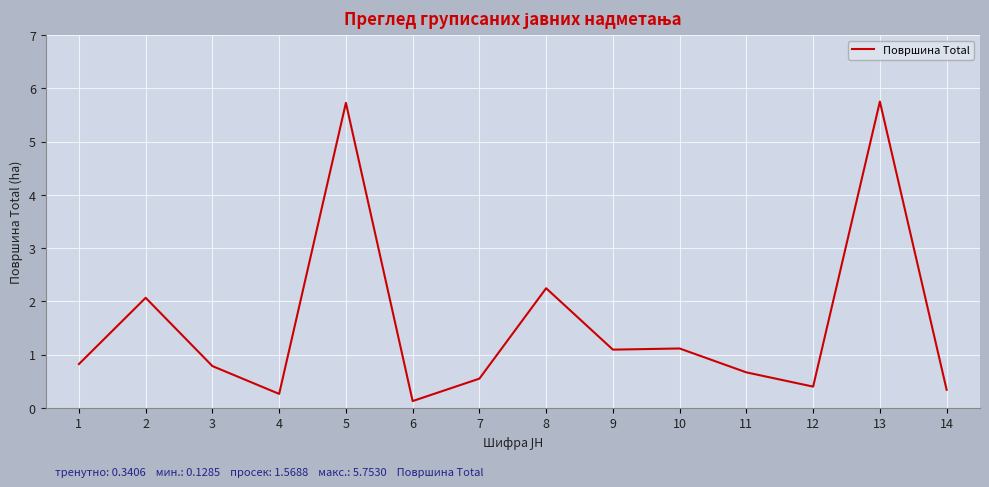

The value at 8 is 2.2. True or false?

True